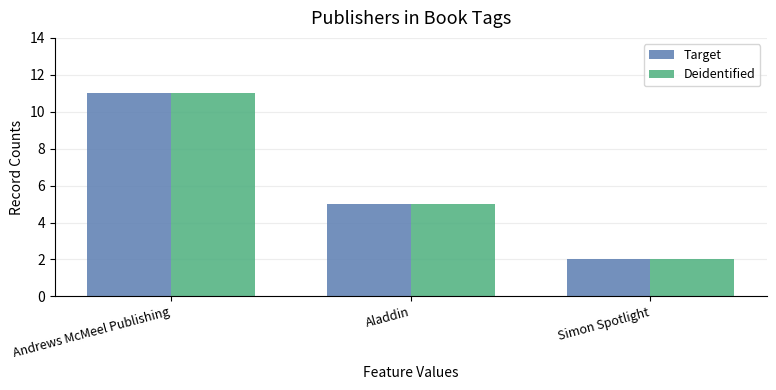

Where is Target nearest to the value 6?

Aladdin